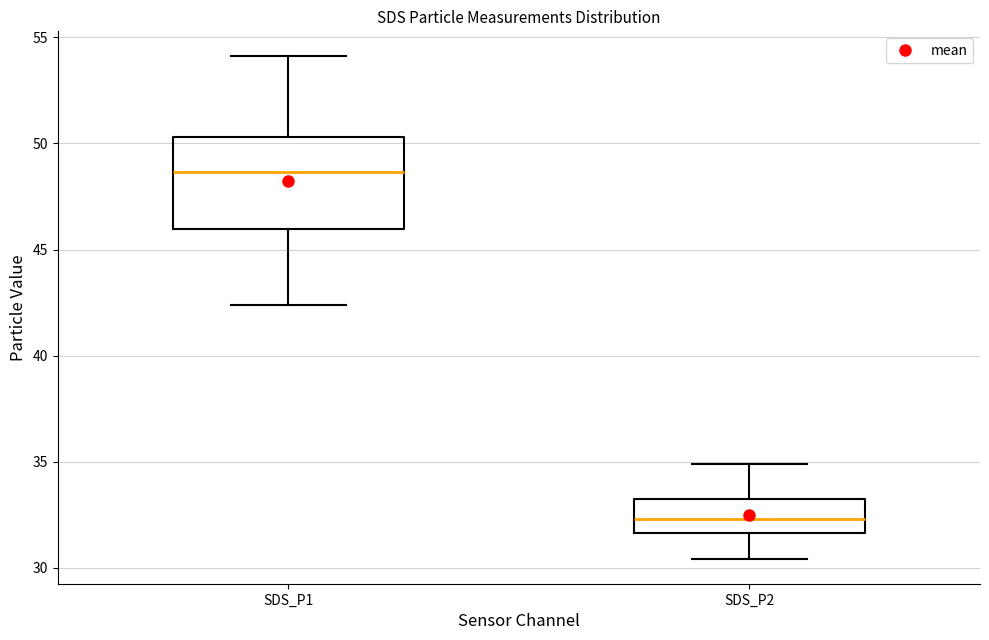

Which box has the lowest median line?

SDS_P2